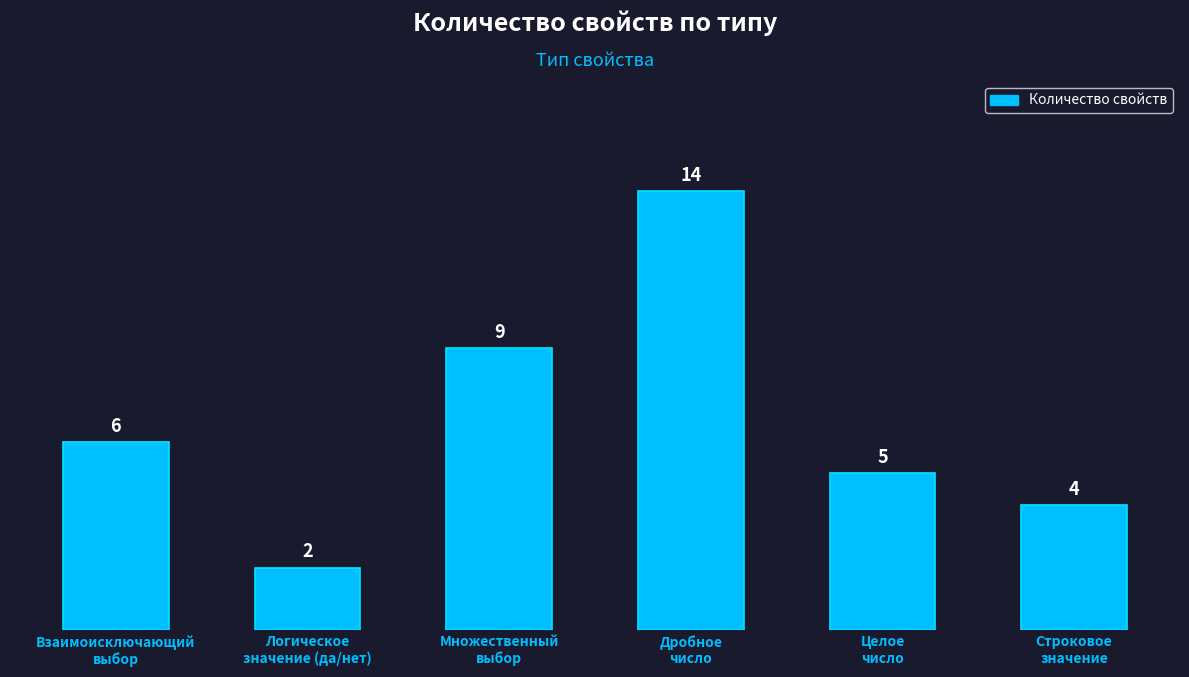

What is the value of the 3rd bar from the left?

9